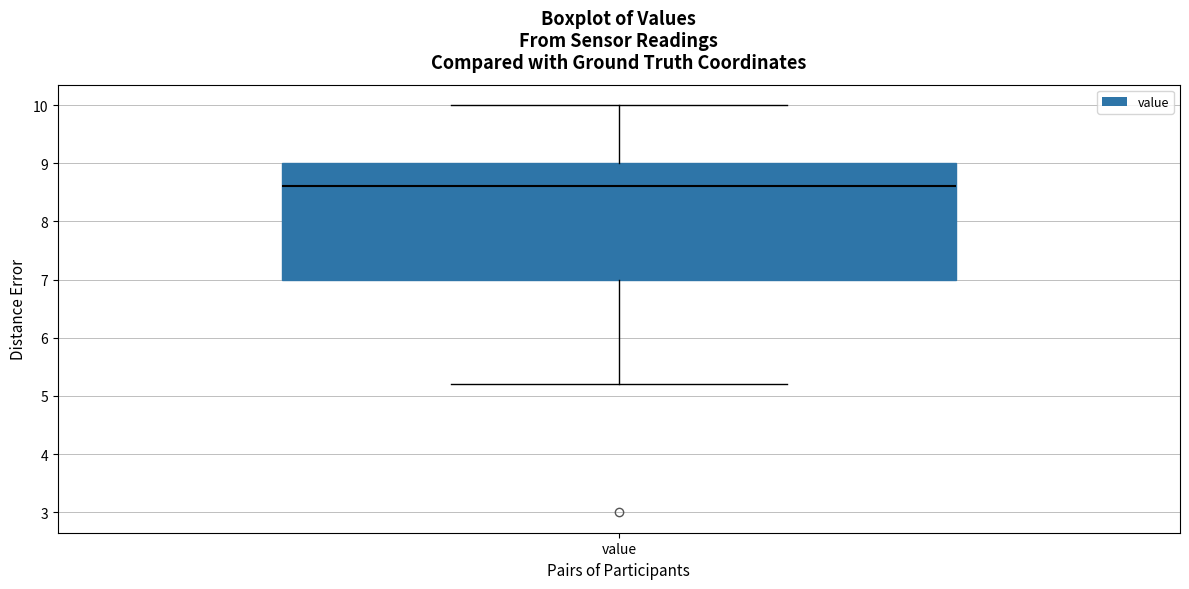

Transcribe this box plot: give where the median line is, the range the box spans, and where the two whiskers end, as read against the y-axis. The values are not printed on the chart, so give them approximately, as read against the axis.

median 8.6, box 7.0 to 9.0, whiskers 5.2 to 10.0